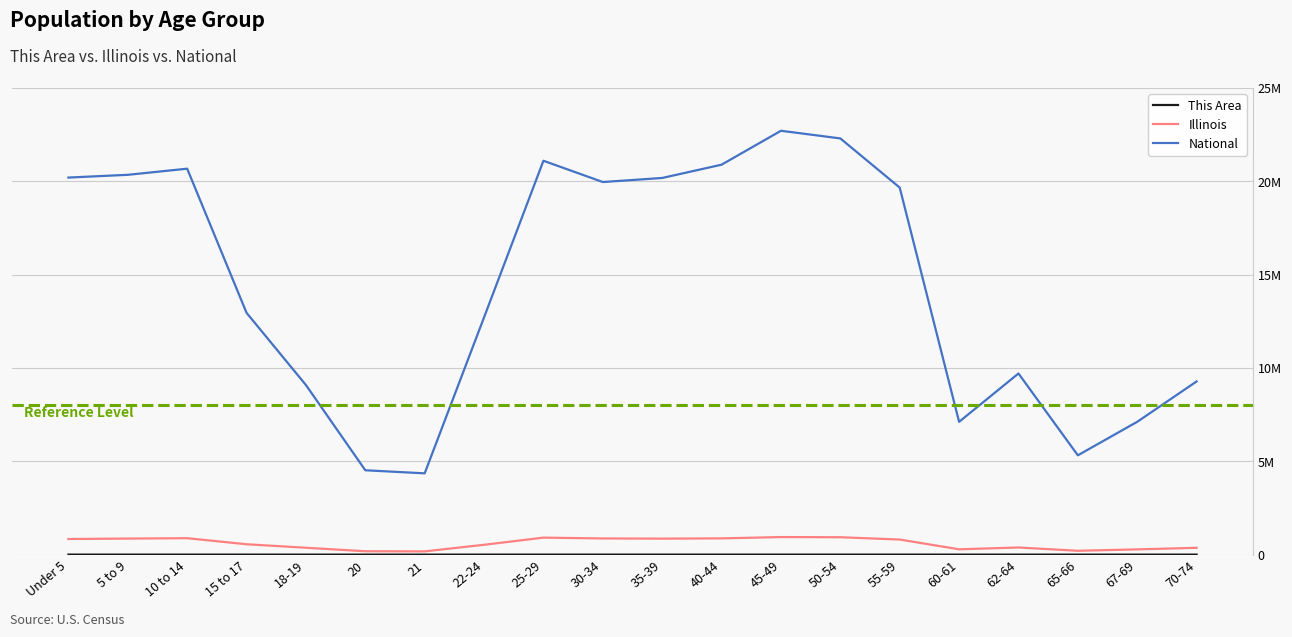

Rank the categories by Illinois value from lowest to highest.

21, 20, 65-66, 67-69, 60-61, 70-74, 18-19, 62-64, 22-24, 15 to 17, 55-59, Under 5, 35-39, 5 to 9, 30-34, 40-44, 10 to 14, 25-29, 50-54, 45-49